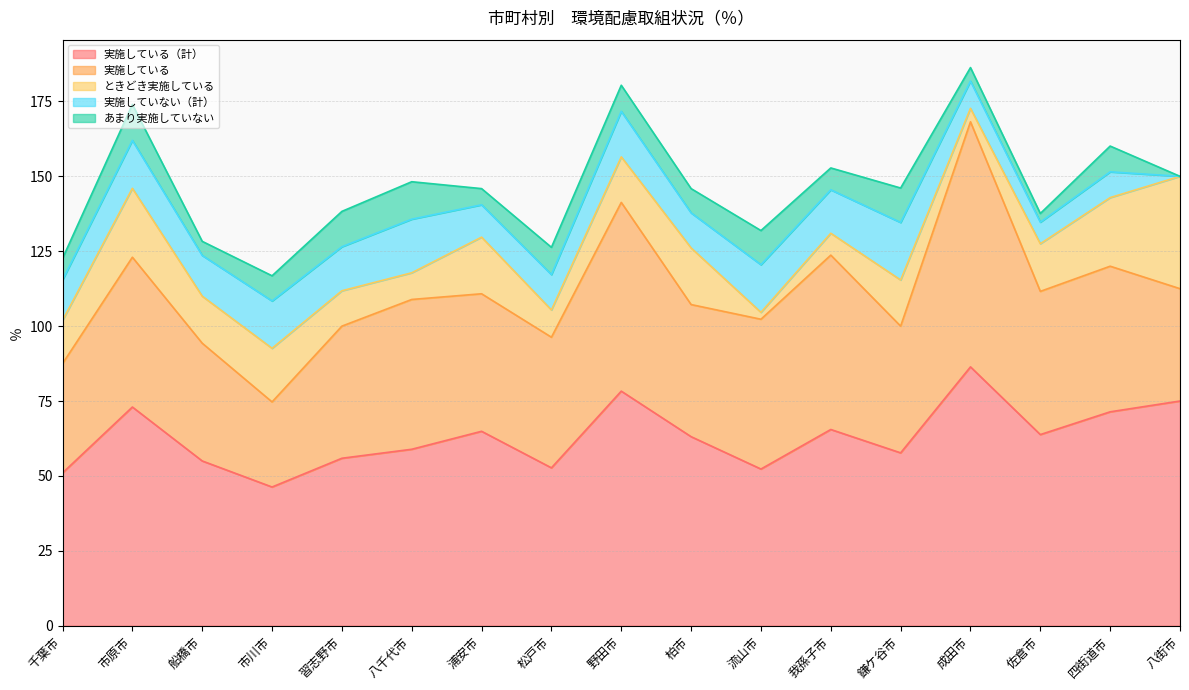

At which category is the sum across all series the highest?

成田市